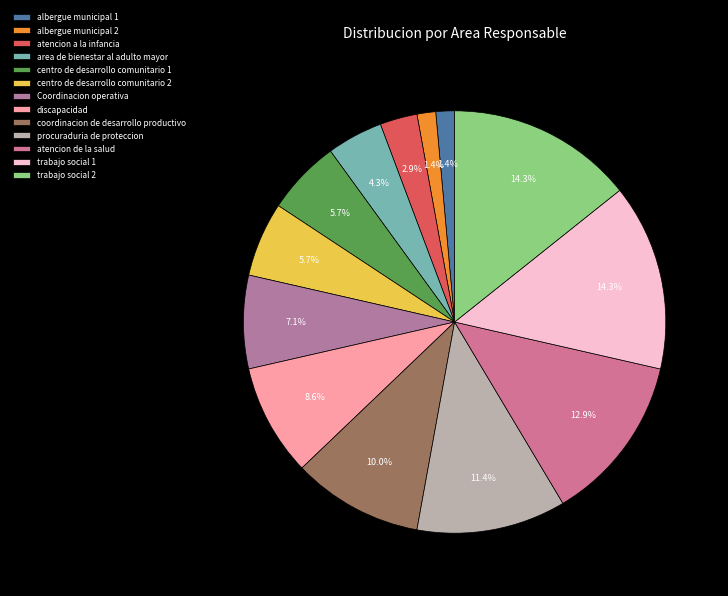

How many slices are in this pie chart?

13